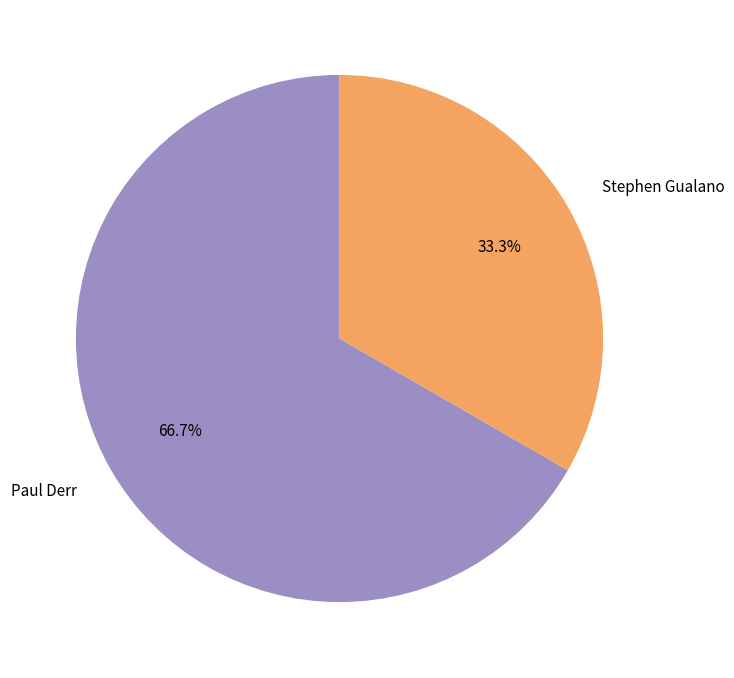

How many segments does this pie chart have?

2